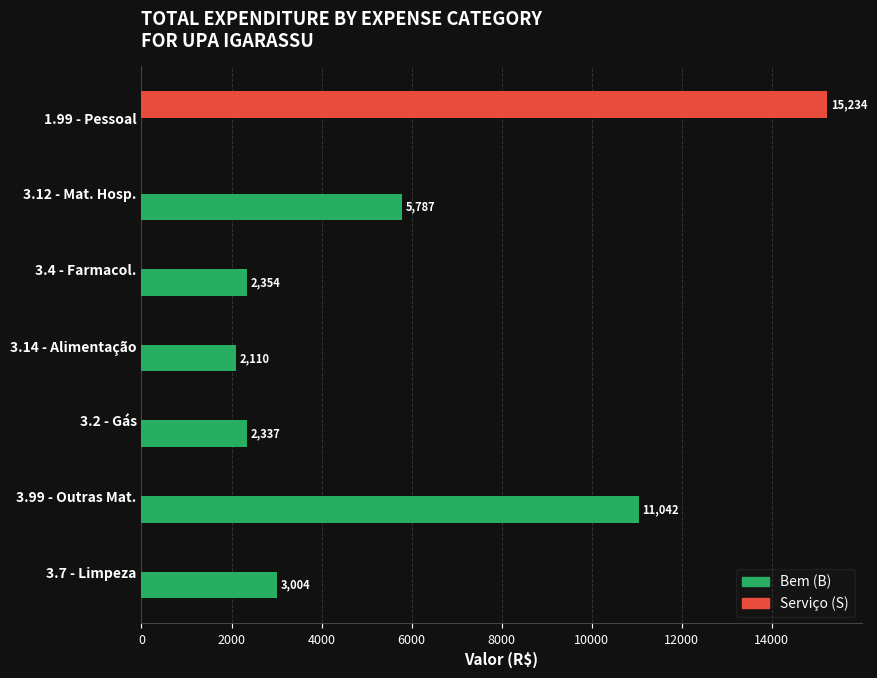

How many values in Serviço (S) are above zero?

1